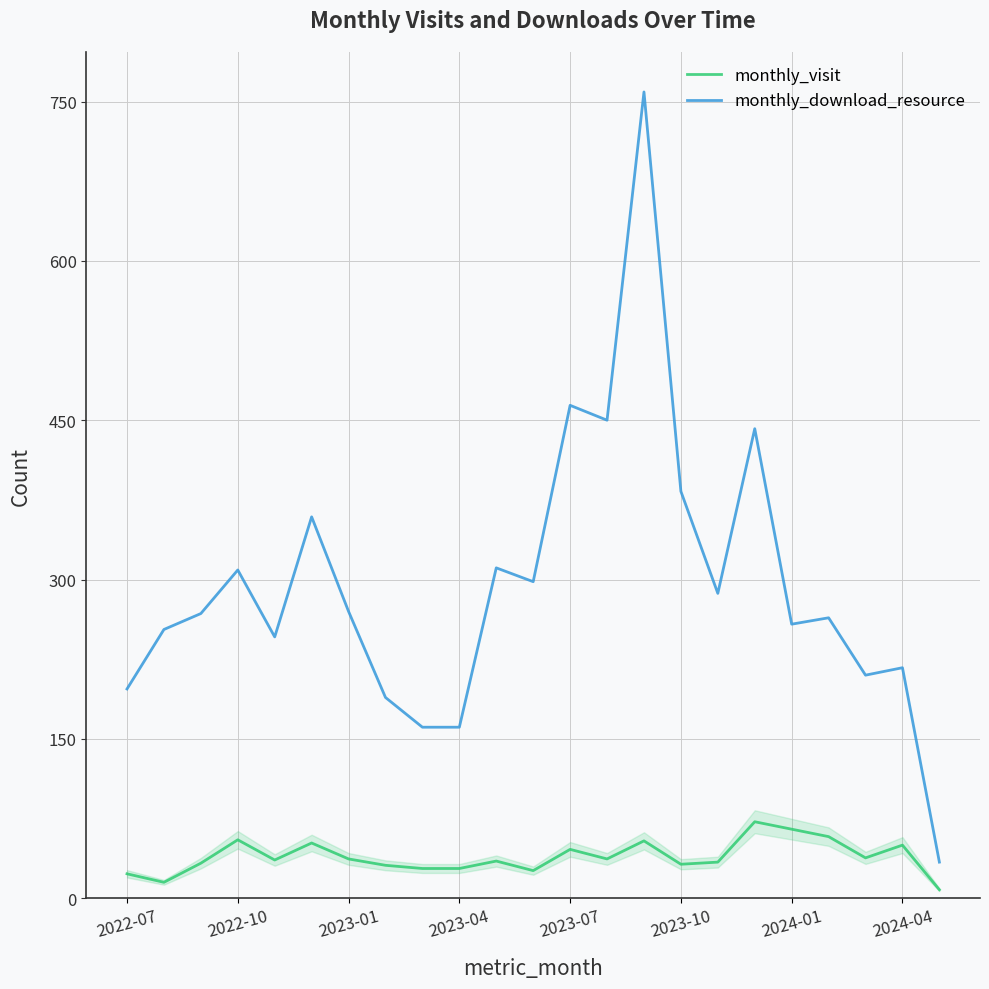

What is the minimum value for monthly_download_resource?

34